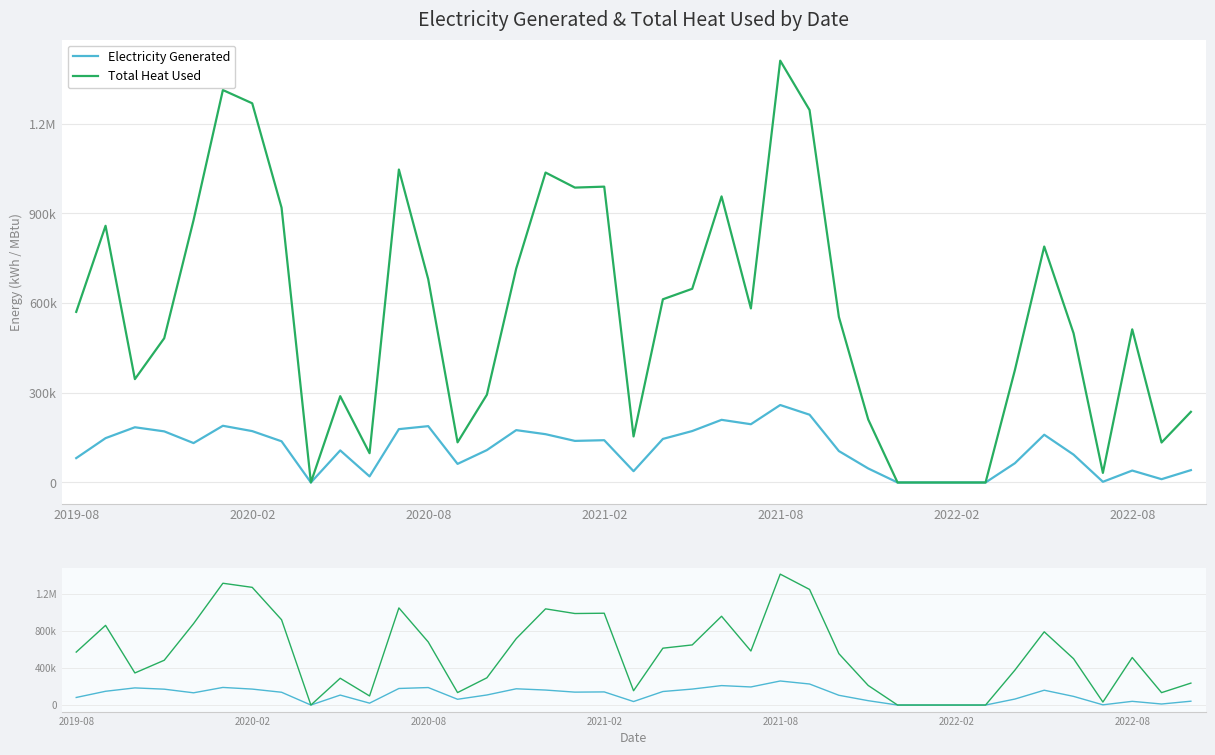

How many lines are shown in the chart?

2